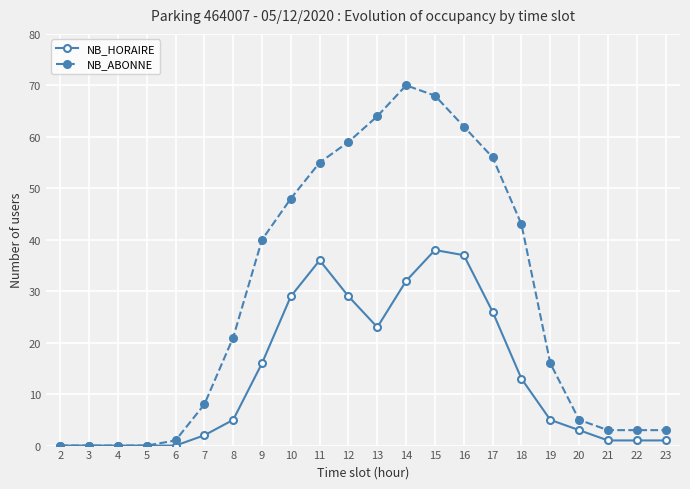

Rank the series at 7 from lowest to highest value.

NB_HORAIRE, NB_ABONNE